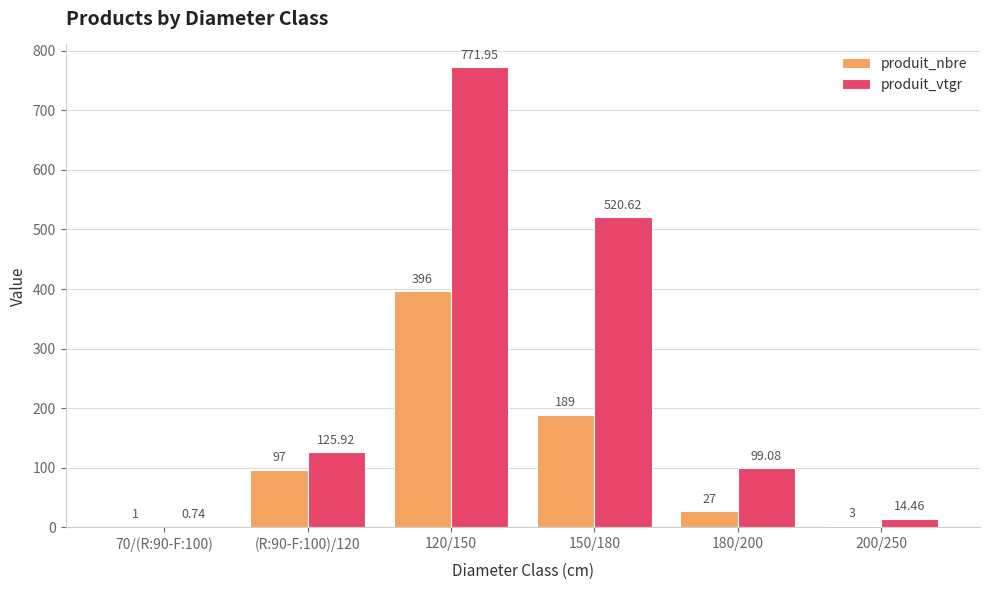

How many groups of bars are there?

6